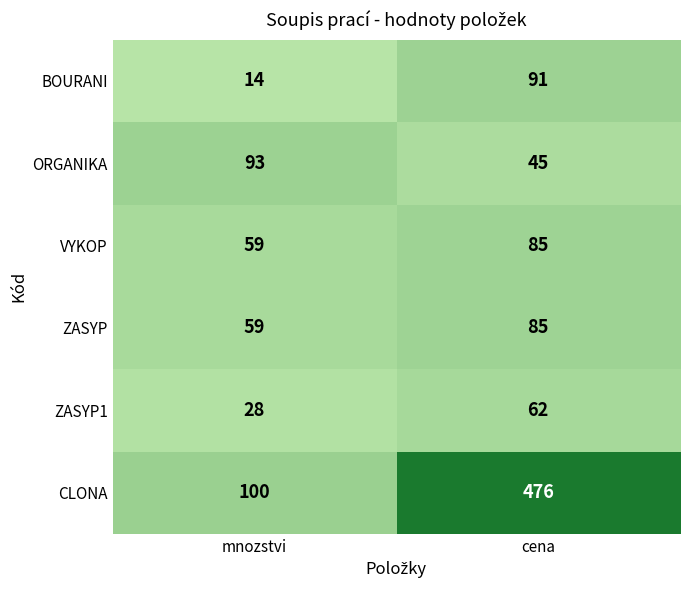

At which label does CLONA reach its peak?

cena